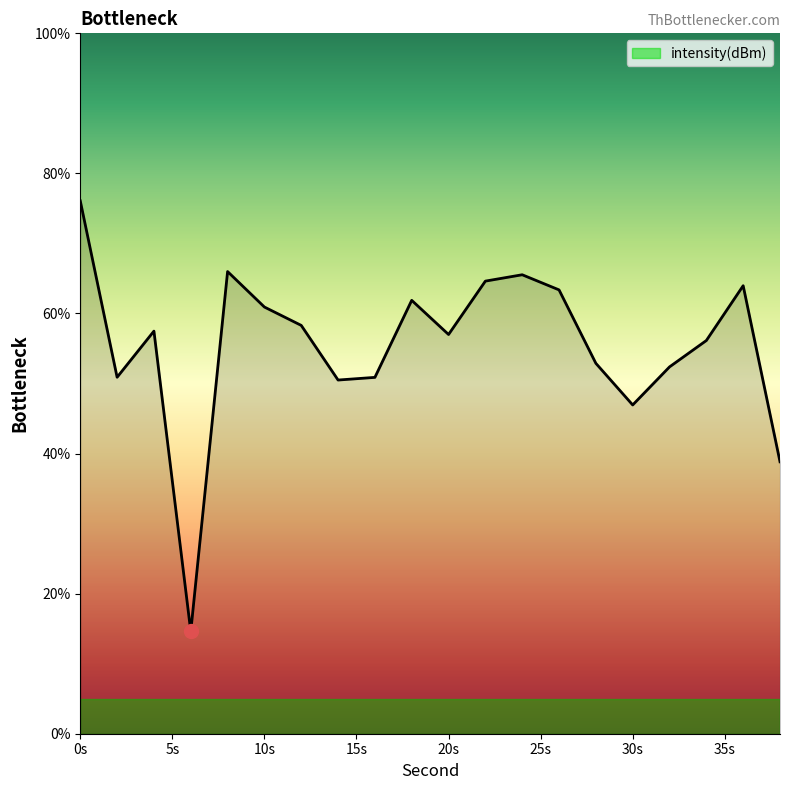

What is the greatest value displayed?

76.1